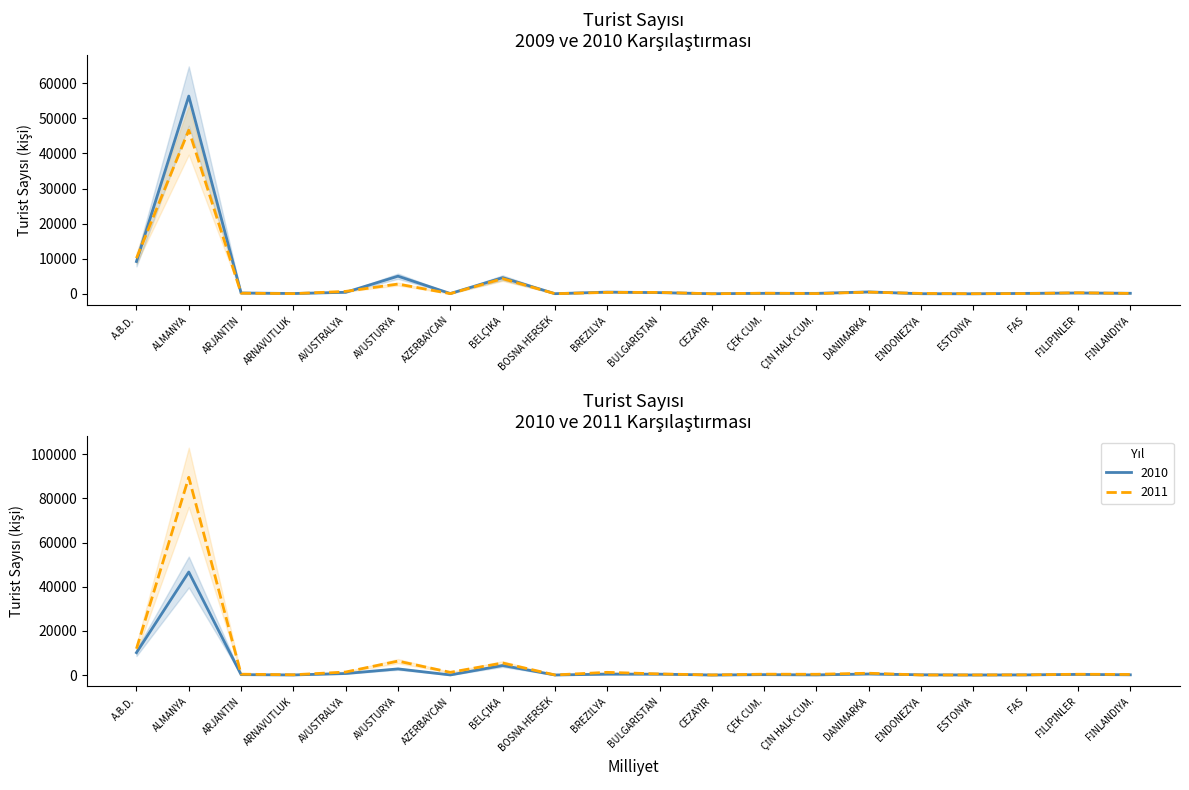

What is the total value across all series at BELÇİKA?

14398